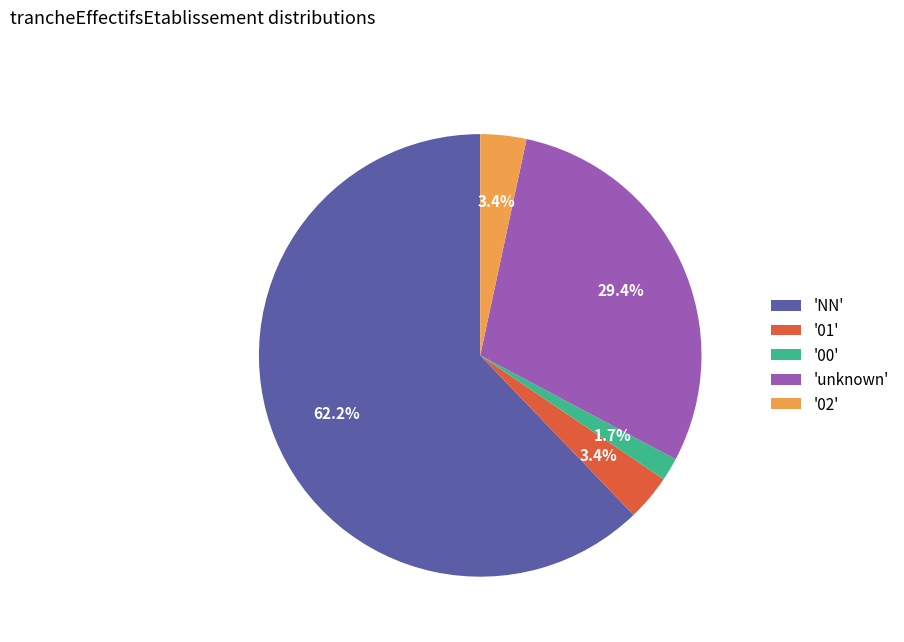

What is the majority slice?

'NN'